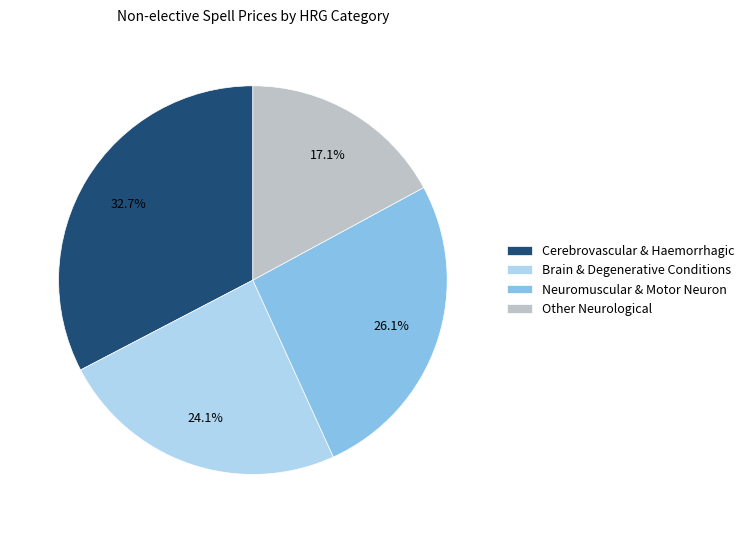

Does any single category account for the majority?

No